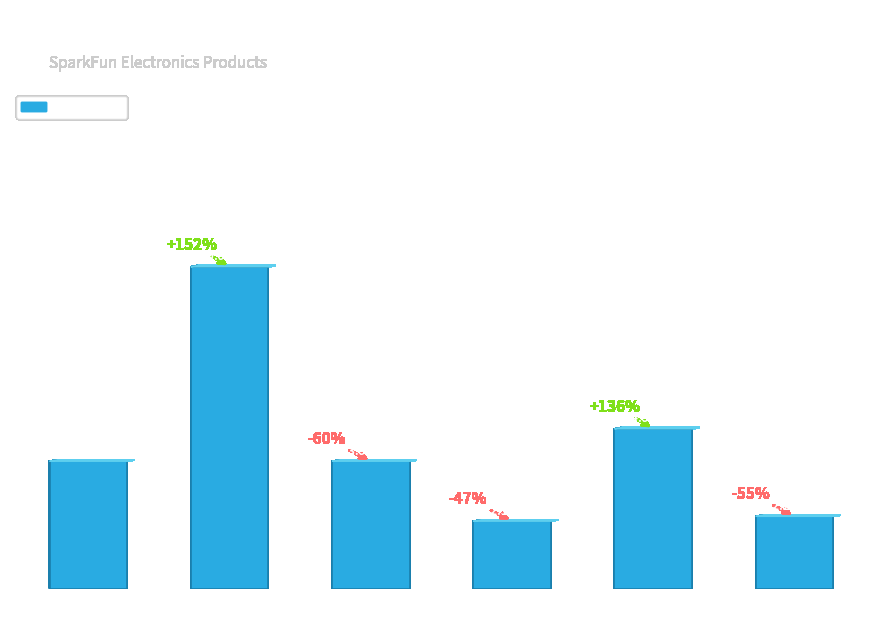

Are the bars horizontal?

No